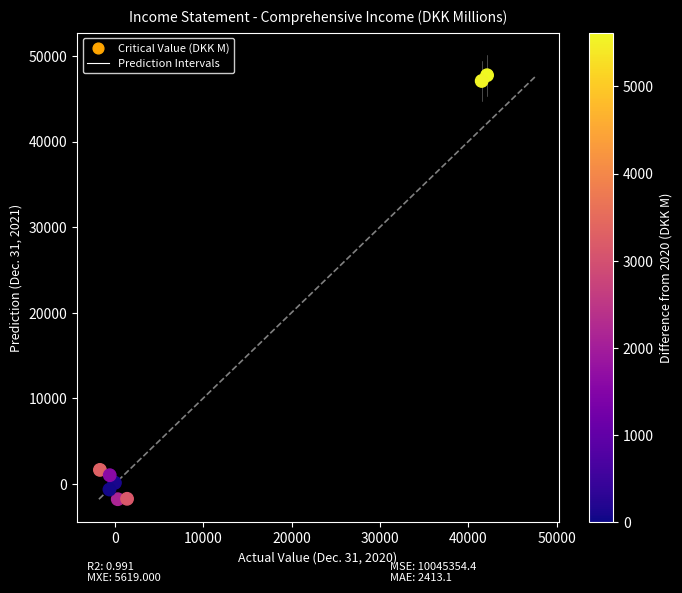

What Y value in the scatter plot is closest to 22977?

1624